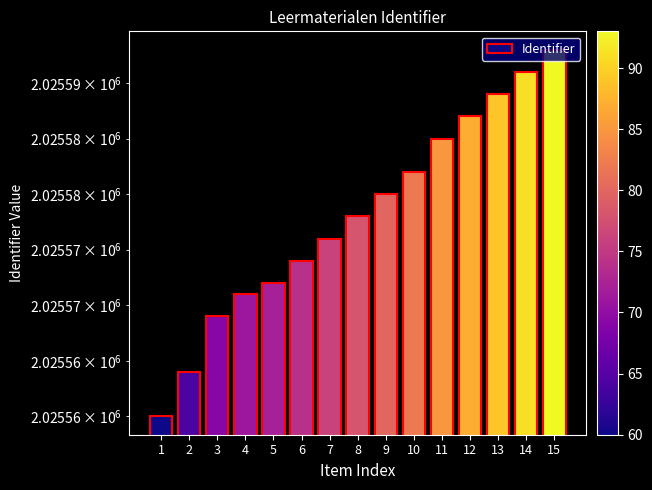

How many bars are there in total?

15